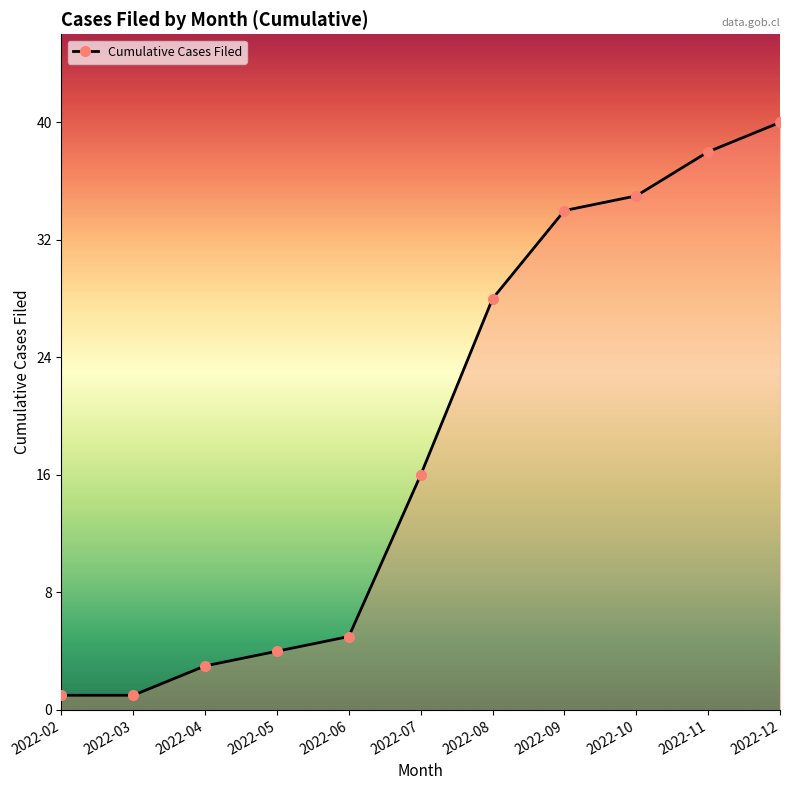

What is the greatest value displayed?

40